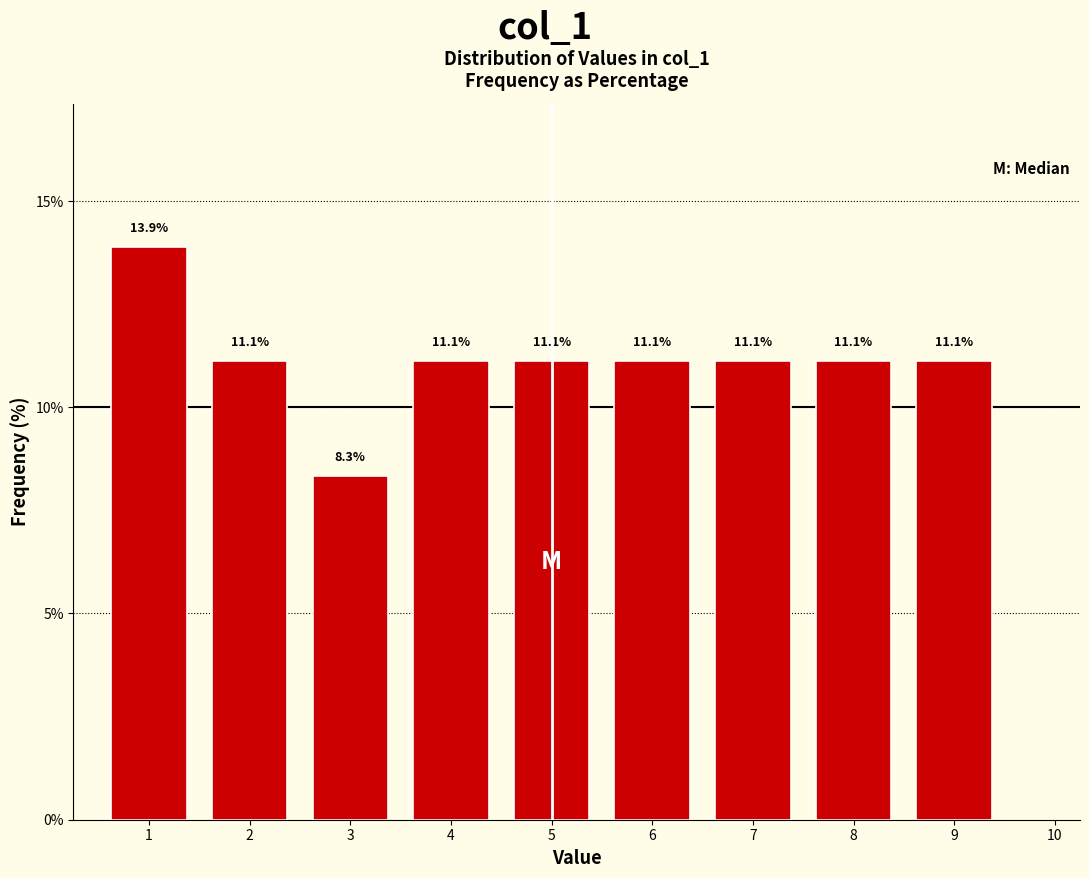

Reading right to left, list all the values displayed in this chart.

9=11.1	8=11.1	7=11.1	6=11.1	5=11.1	4=11.1	3=8.3	2=11.1	1=13.9